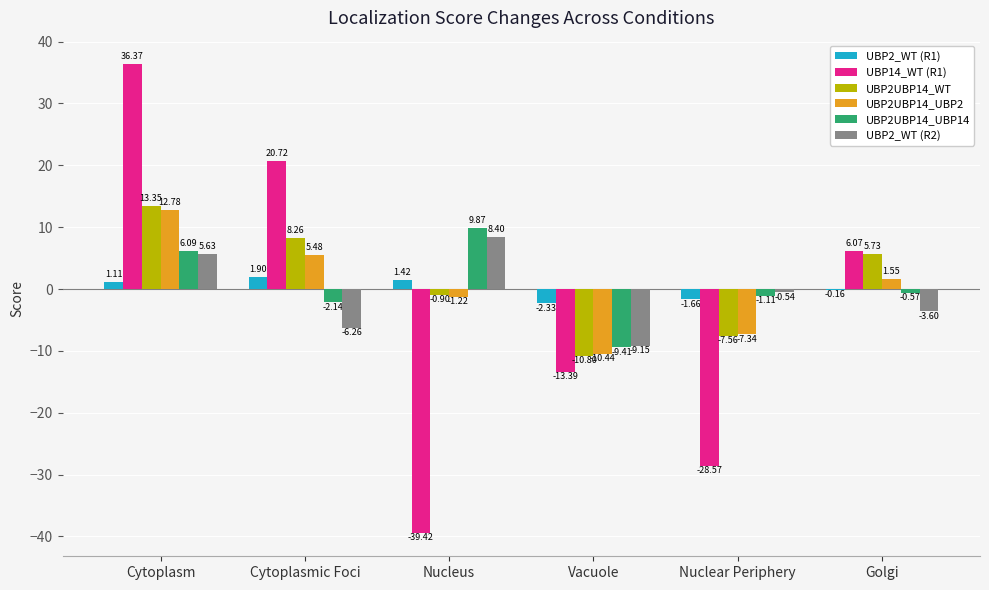

Are the bars grouped side by side (vs. stacked)?

Yes